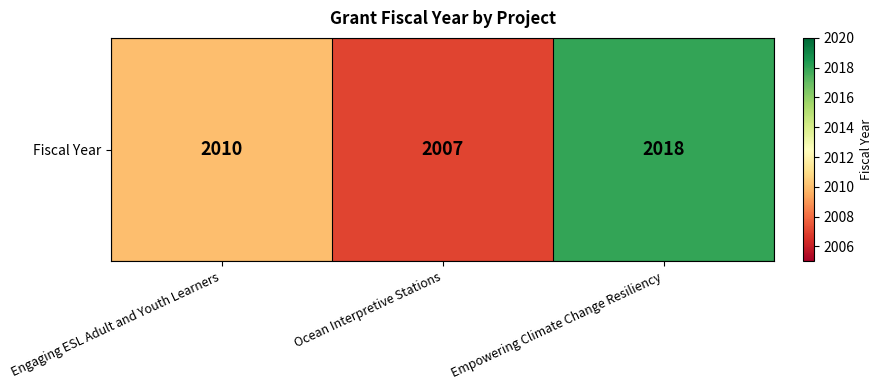

List the labels in order of value, largest first.

Empowering Climate Change Resiliency, Engaging ESL Adult and Youth Learners, Ocean Interpretive Stations